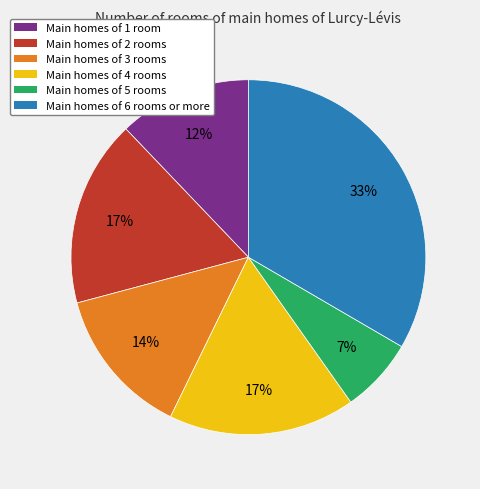

Does any single category account for the majority?

No